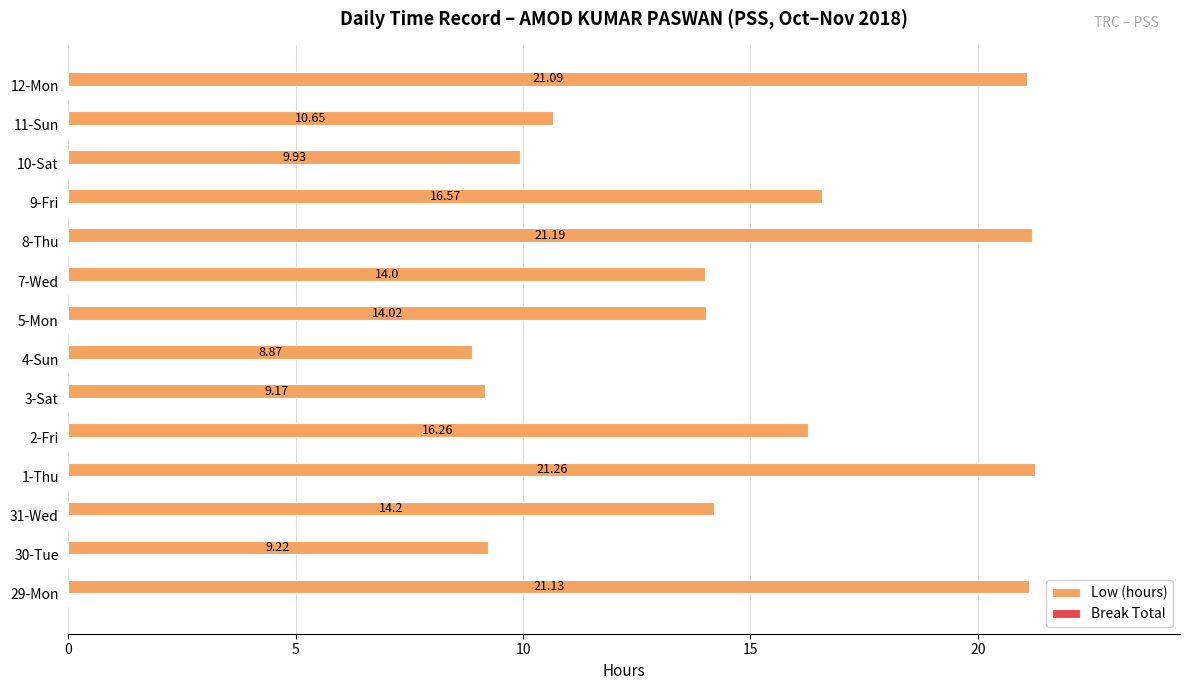

How many bars are there in total?

14